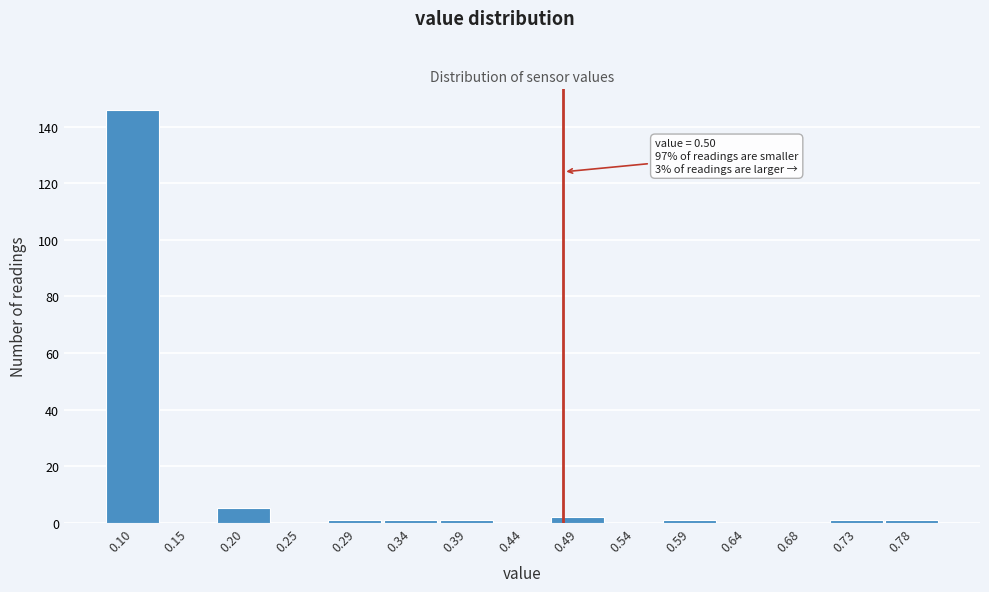

Reading left to right, what are all the values shown in this chart?

0.10=146	0.15=0	0.20=5	0.25=0	0.29=1	0.34=1	0.39=1	0.44=0	0.49=2	0.54=0	0.59=1	0.64=0	0.68=0	0.73=1	0.78=1